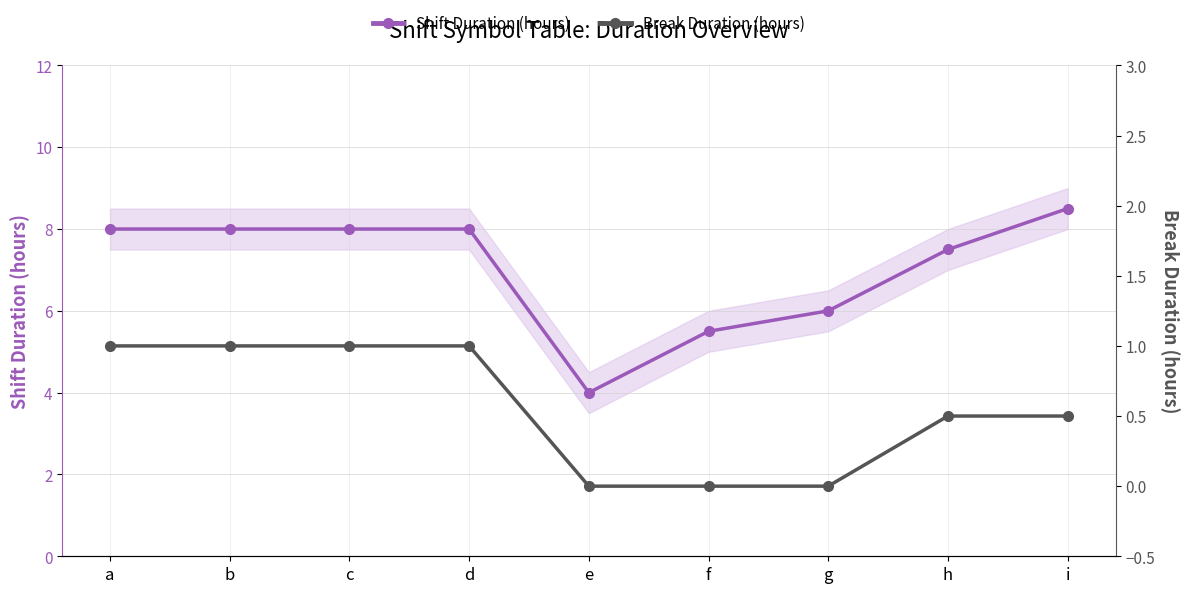

Does the chart display data point markers on the line(s)?

Yes